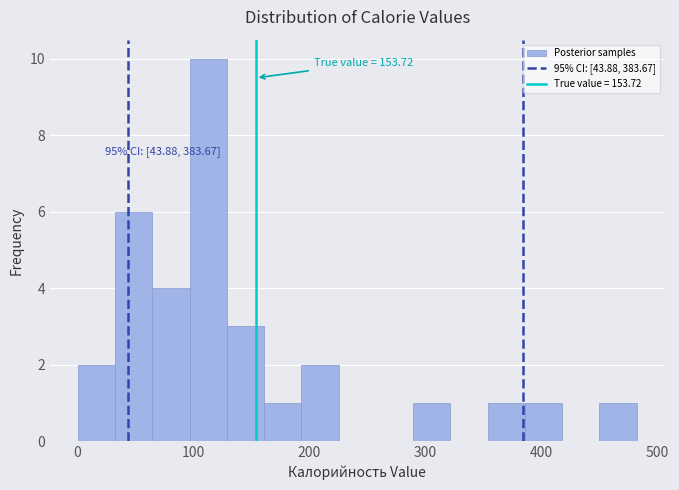

Read against the x-axis, roughly where is the centre of the tallest bar?

110